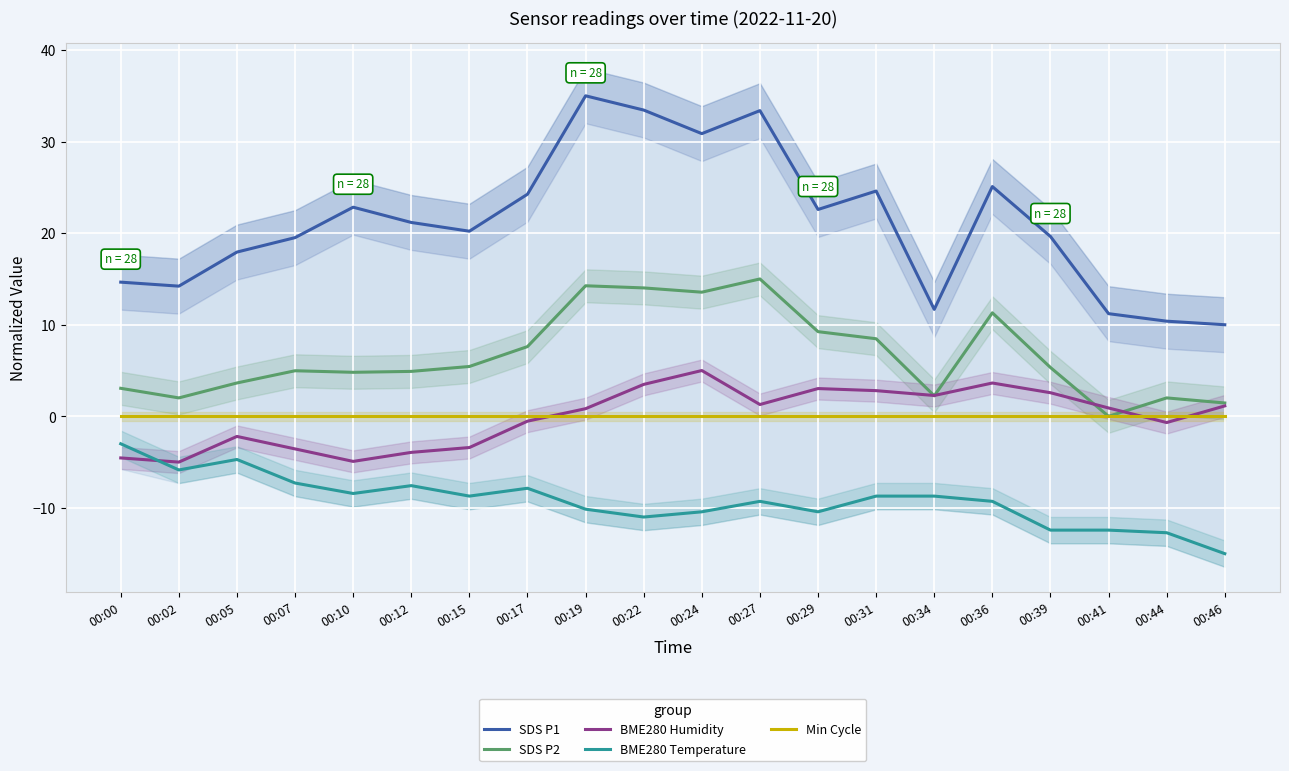

True or false: SDS P2 has a value of 14.3 at 00:19.

True